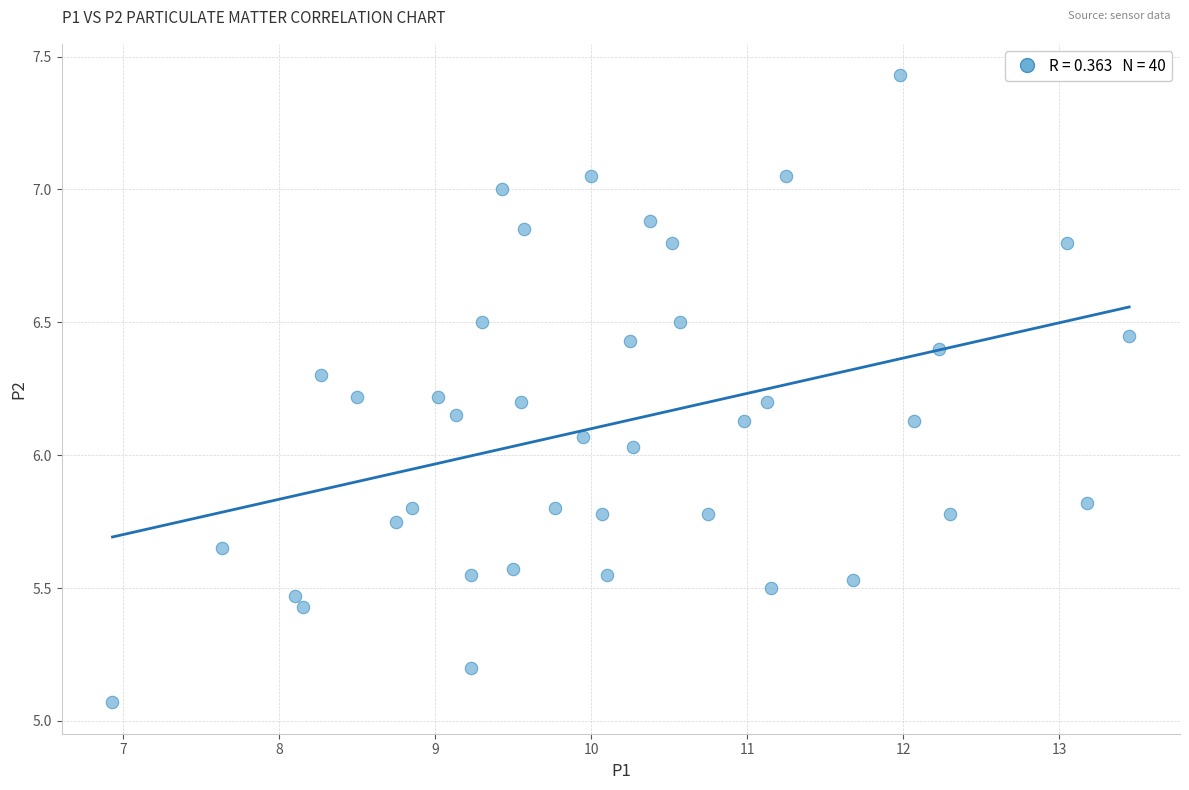

What is the range of Y values (max minus min)?

2.4